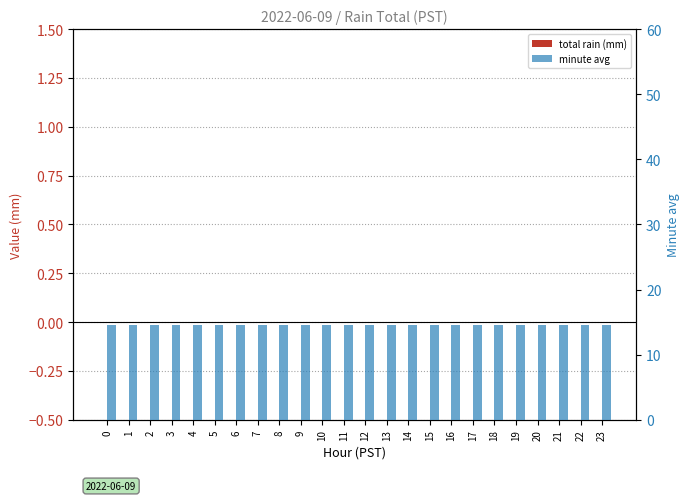

Does the chart contain stacked bars?

No